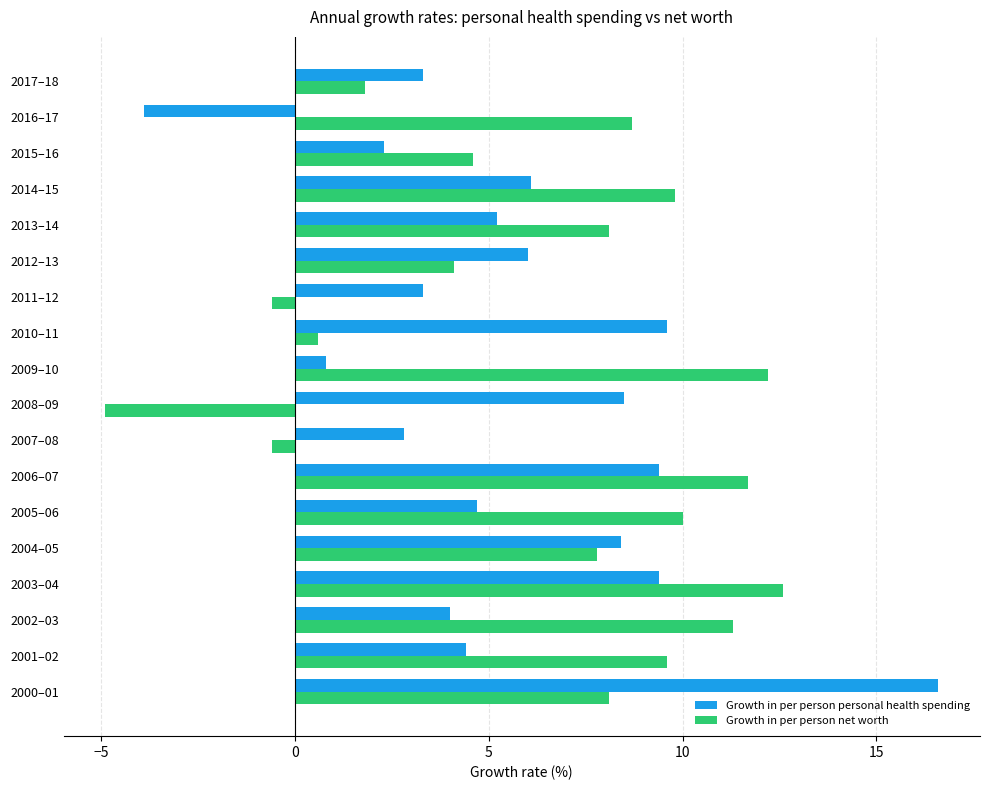

Which series has the largest total across all categories?

Growth in per person net worth